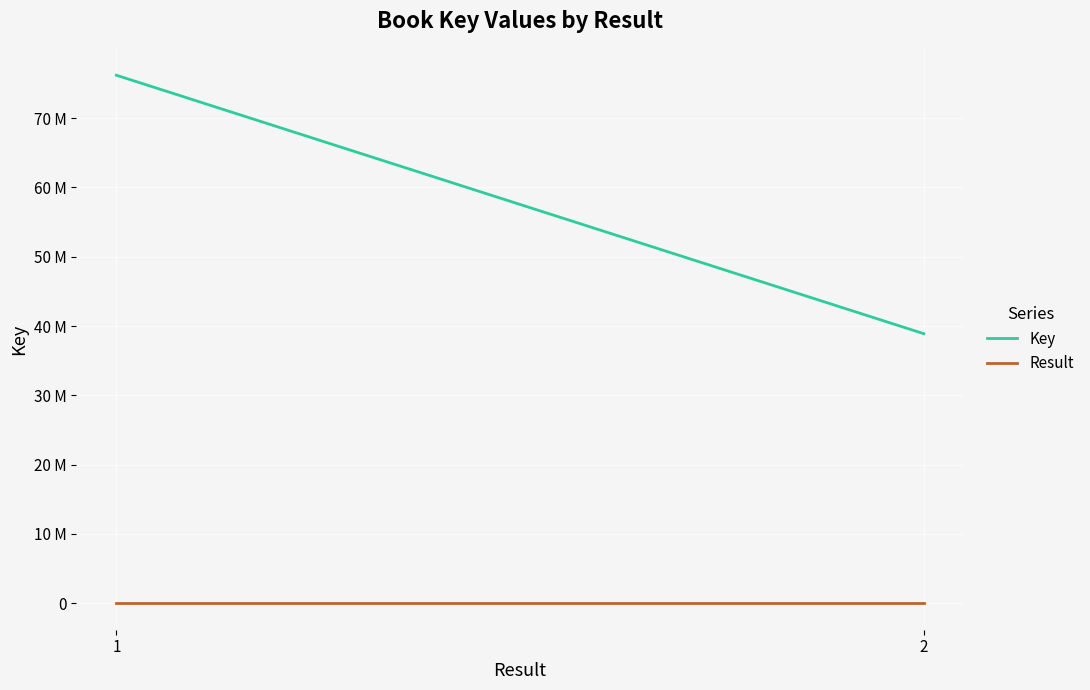

What is the sum of all Result values?

3